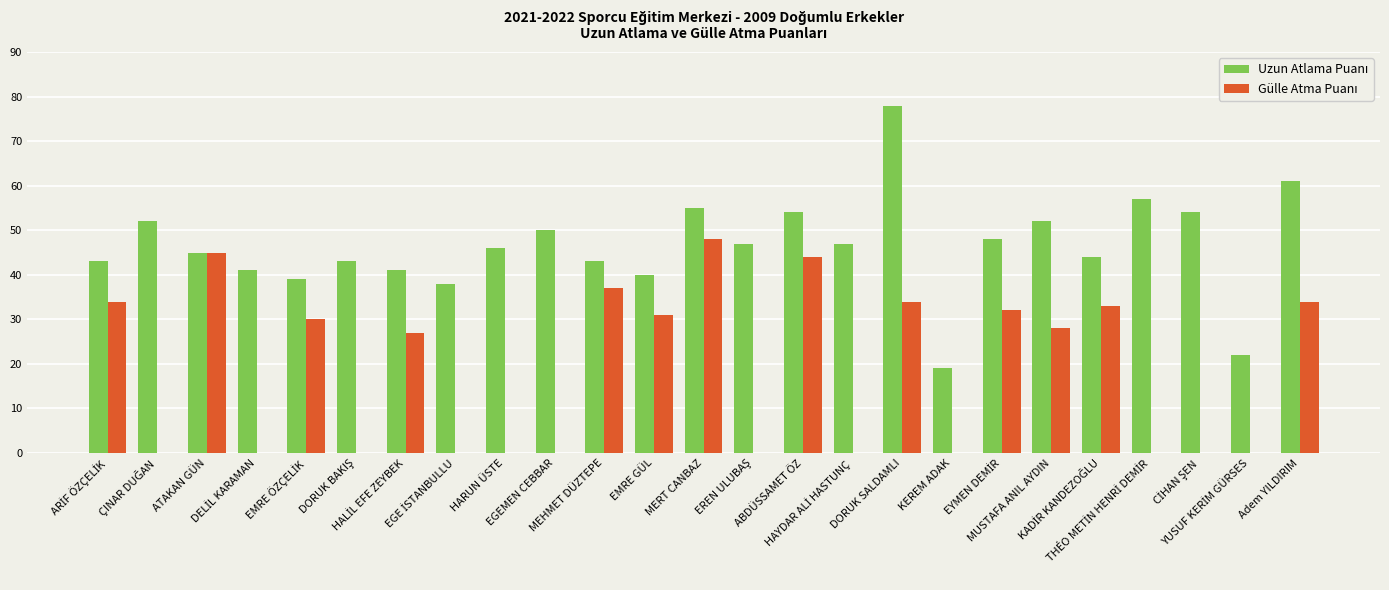

What is the maximum value shown in the chart?

78